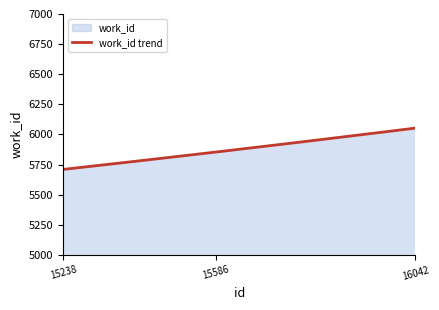

How many lines are shown in the chart?

1